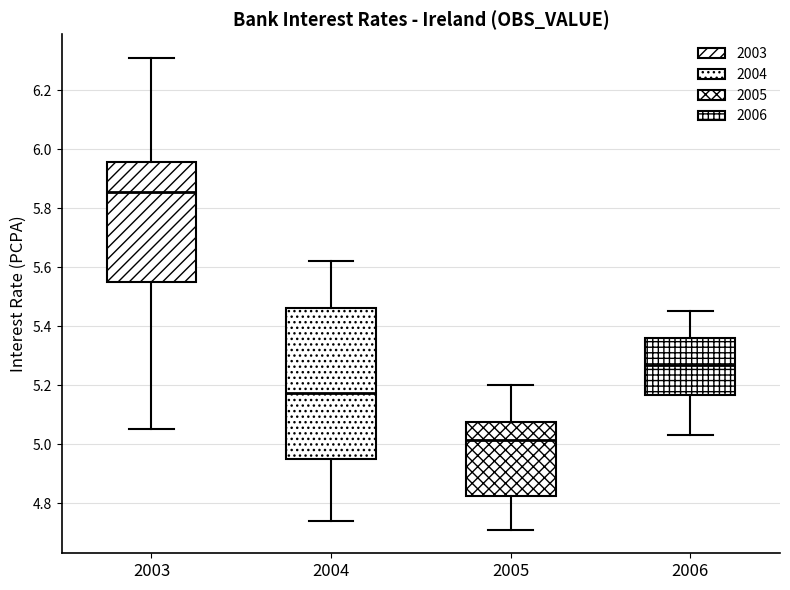

Reading left to right, read every box against the y-axis: the position of its median line, the range the box covers, and the ends of its whiskers. The values are not printed on the chart, so give them approximately, as read against the axis.

2003: median 5.86, box 5.56 to 5.96, whiskers 5.06 to 6.32
2004: median 5.18, box 4.96 to 5.46, whiskers 4.74 to 5.62
2005: median 5.02, box 4.82 to 5.08, whiskers 4.72 to 5.20
2006: median 5.28, box 5.16 to 5.36, whiskers 5.04 to 5.46